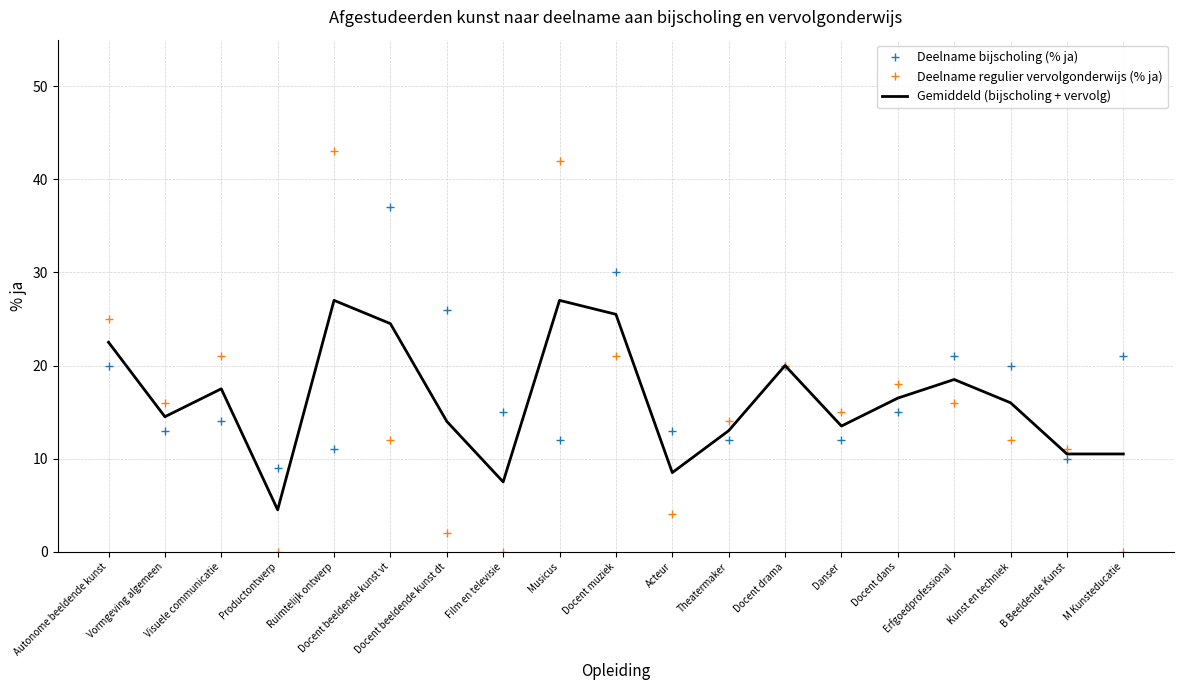

Reading left to right, transcribe all the data shown in this chart.

Deelname bijscholing (% ja): 20.0	13.0	14.0	9.0	11.0	37.0	26.0	15.0	12.0	30.0	13.0	12.0	20.0	12.0	15.0	21.0	20.0	10.0	21.0
Deelname regulier vervolgonderwijs (% ja): 25.0	16.0	21.0	0.0	43.0	12.0	2.0	0.0	42.0	21.0	4.0	14.0	20.0	15.0	18.0	16.0	12.0	11.0	0.0
Gemiddeld (bijscholing + vervolg): 22.5	14.5	17.5	4.5	27.0	24.5	14.0	7.5	27.0	25.5	8.5	13.0	20.0	13.5	16.5	18.5	16.0	10.5	10.5